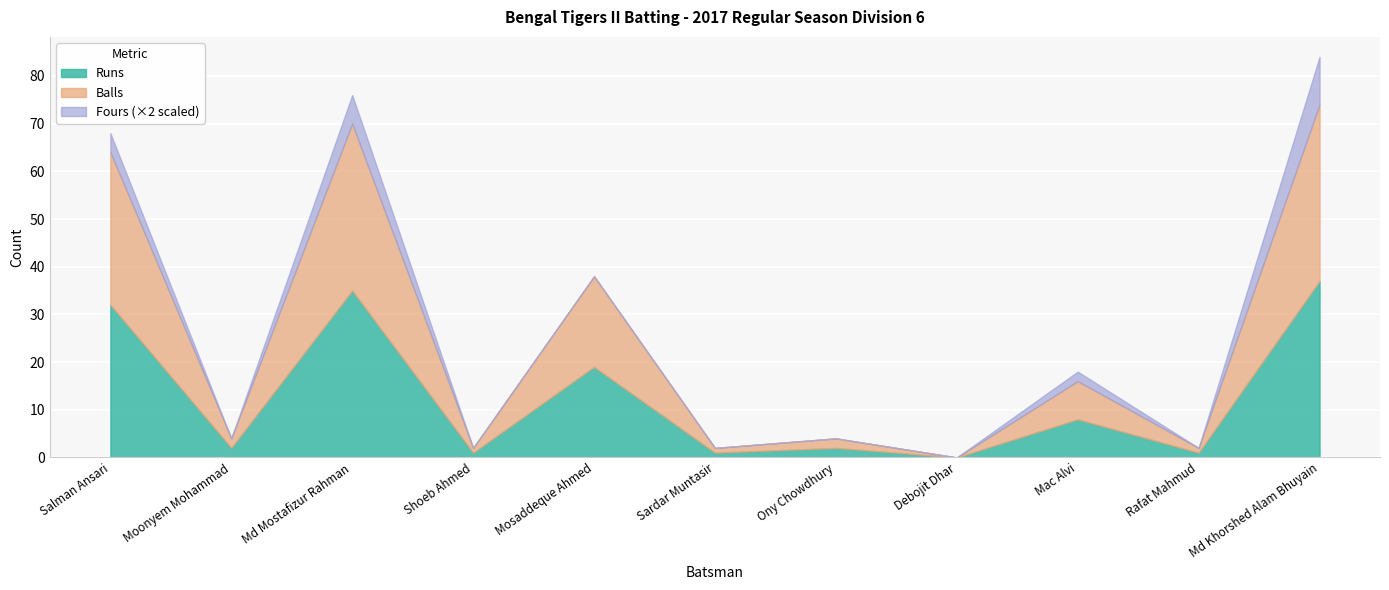

Is it true that Balls equals 1 at Shoeb Ahmed?

True